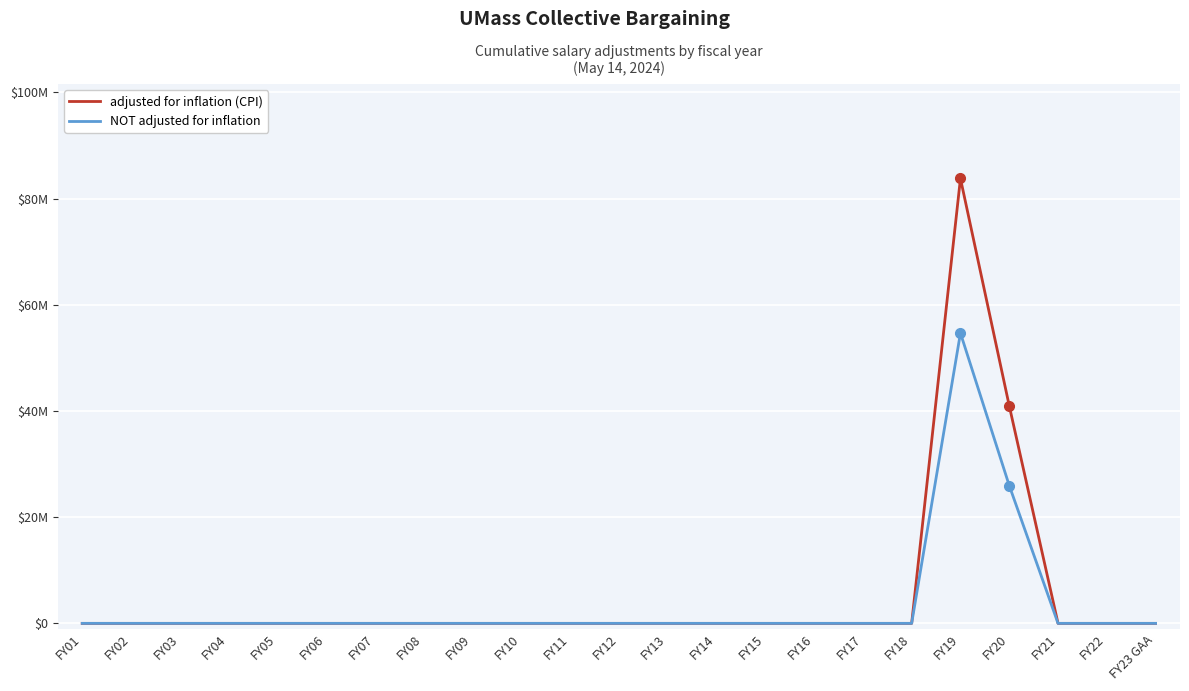

Reading left to right, list all the values displayed in this chart.

adjusted for inflation (CPI): FY01=0	FY02=0	FY03=0	FY04=0	FY05=0	FY06=0	FY07=0	FY08=0	FY09=0	FY10=0	FY11=0	FY12=0	FY13=0	FY14=0	FY15=0	FY16=0	FY17=0	FY18=0	FY19=83781094	FY20=40978707	FY21=0	FY22=0	FY23 GAA=0
NOT adjusted for inflation: FY01=0	FY02=0	FY03=0	FY04=0	FY05=0	FY06=0	FY07=0	FY08=0	FY09=0	FY10=0	FY11=0	FY12=0	FY13=0	FY14=0	FY15=0	FY16=0	FY17=0	FY18=0	FY19=54670570	FY20=25960285	FY21=0	FY22=0	FY23 GAA=0